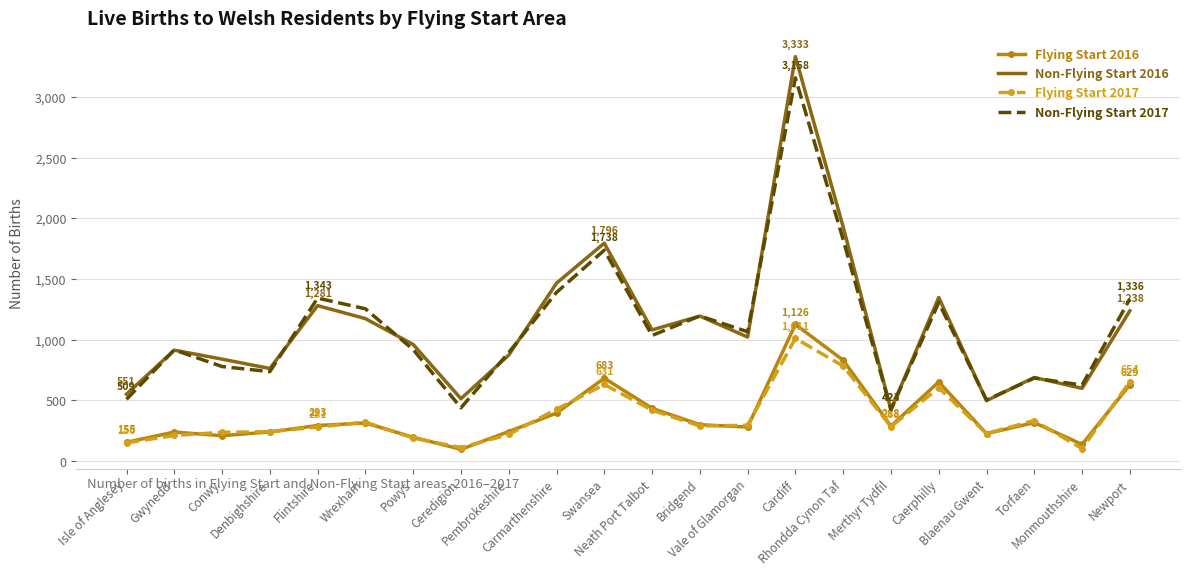

What is the greatest value displayed?

3333